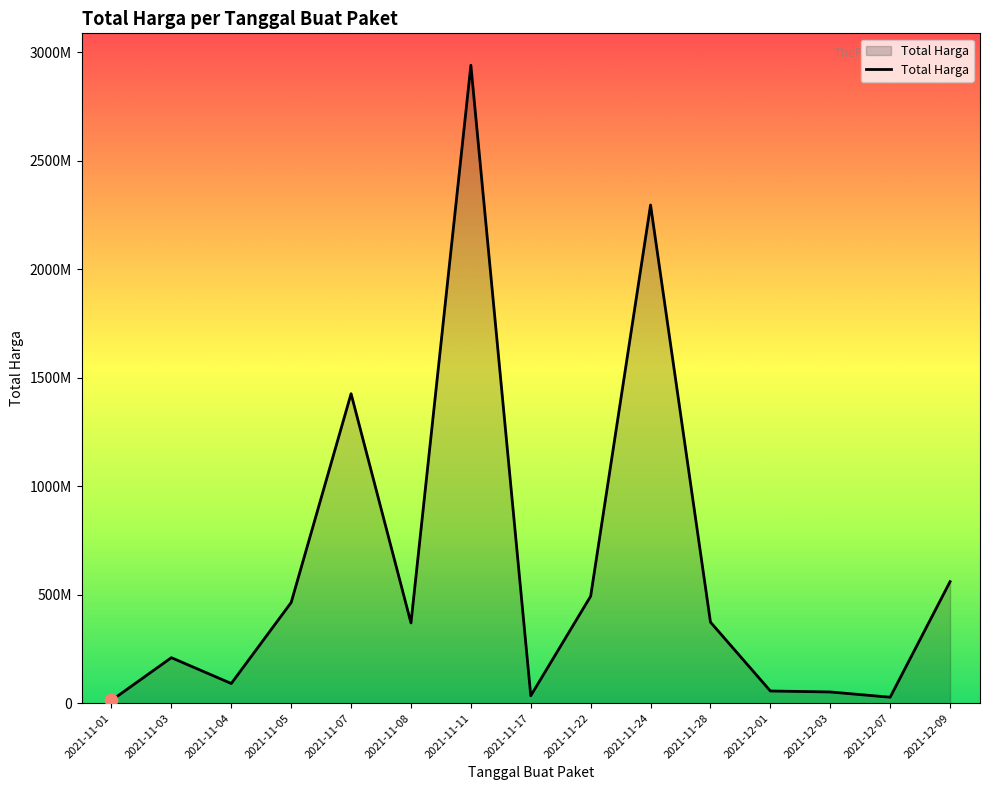

What is the change in value from 2021-11-04 to 2021-11-08?

+278865925